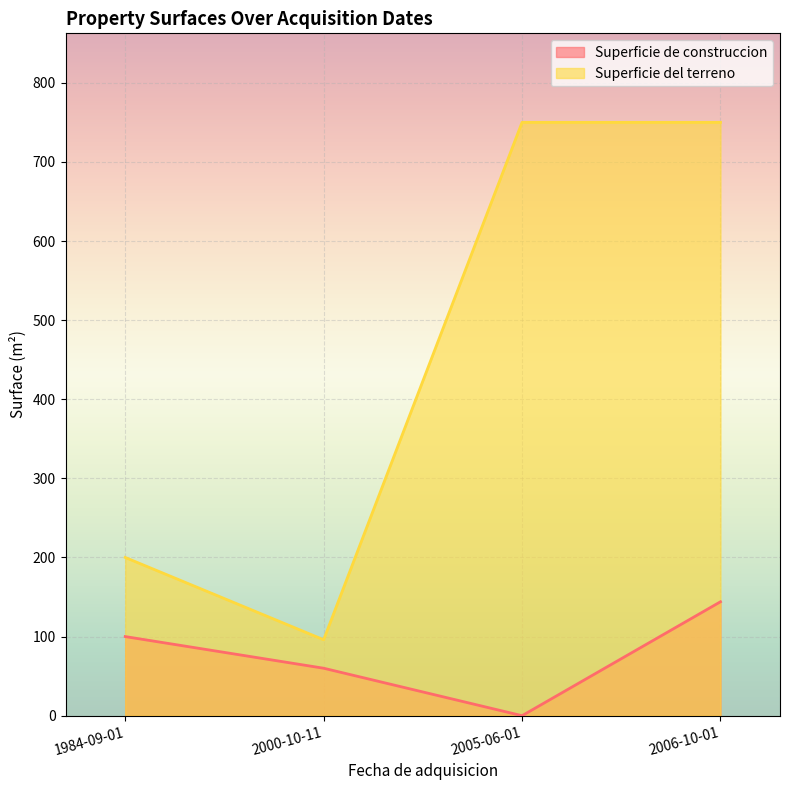

What is the label of the 1st point from the left?

1984-09-01